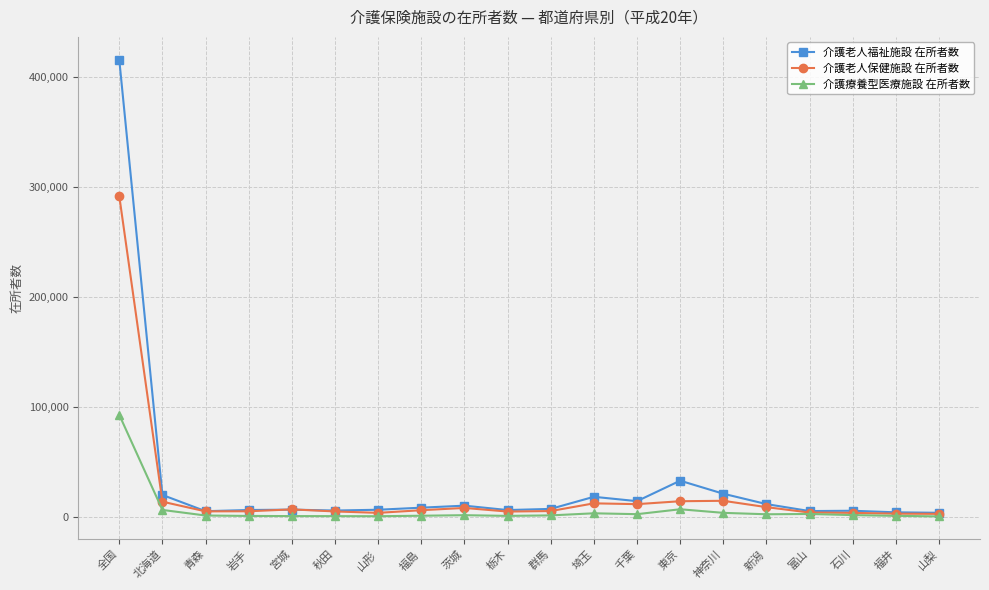

At which label is 介護老人福祉施設 在所者数 closest to 209775?

東京